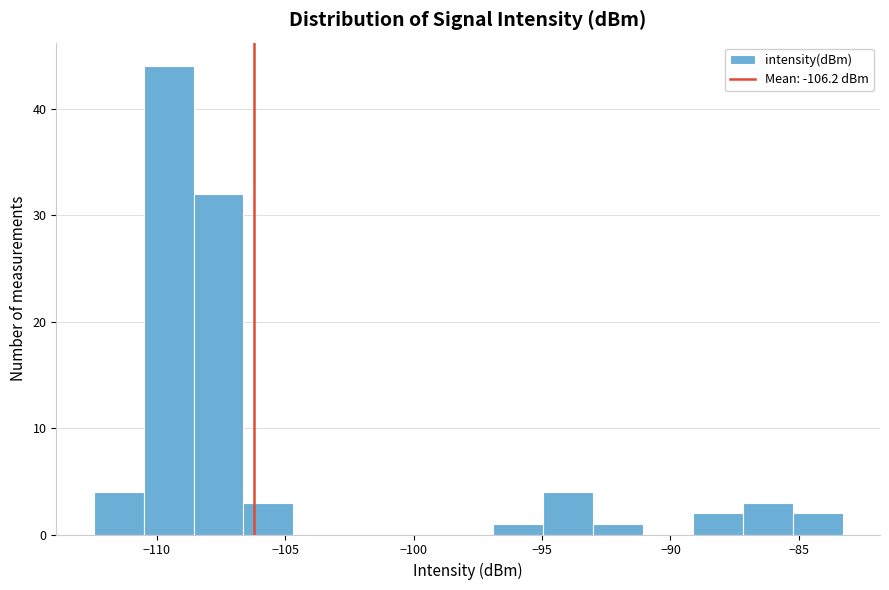

Around what value on the x-axis is the tallest bar? Give the approximate position of its centre, as read against the axis.

-109.5